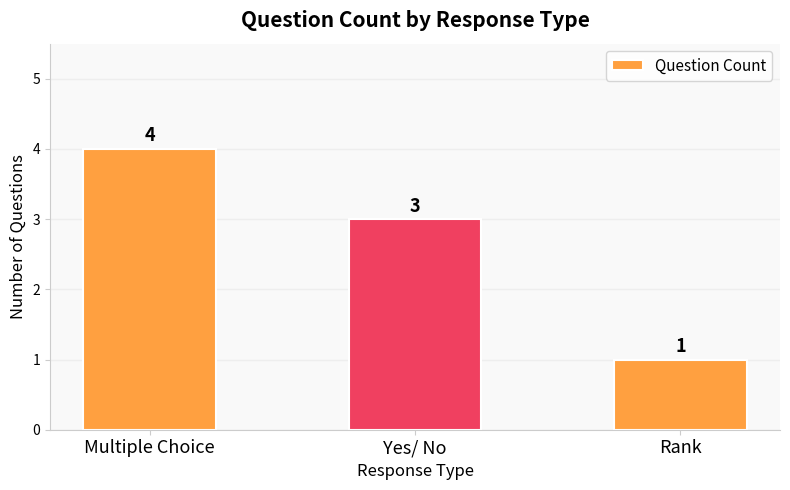

Reading left to right, transcribe all the data shown in this chart.

Multiple Choice=4	Yes/ No=3	Rank=1